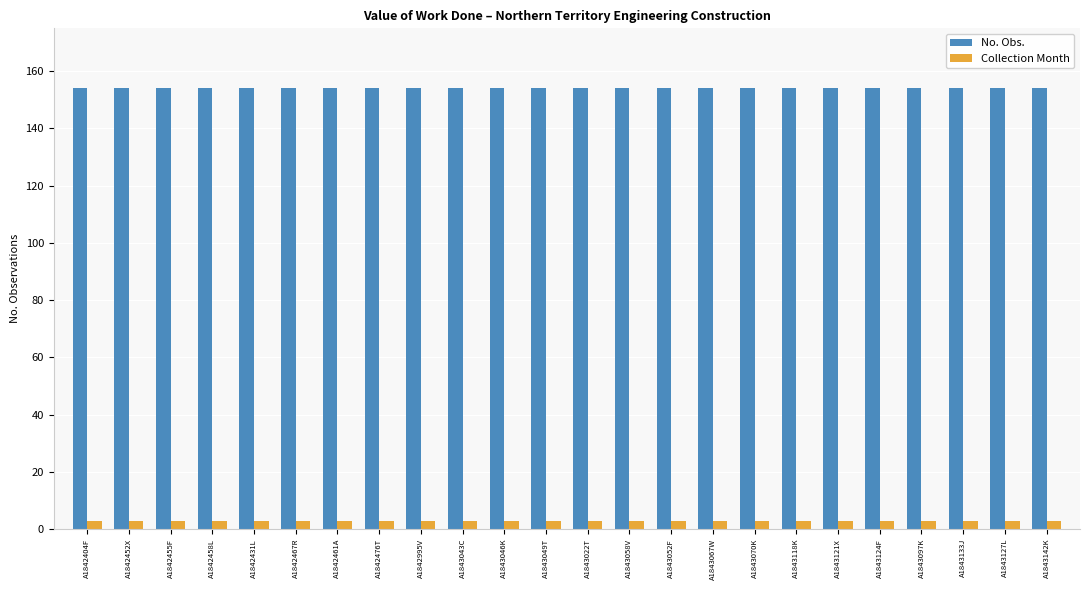

Which series has the largest total across all categories?

No. Obs.